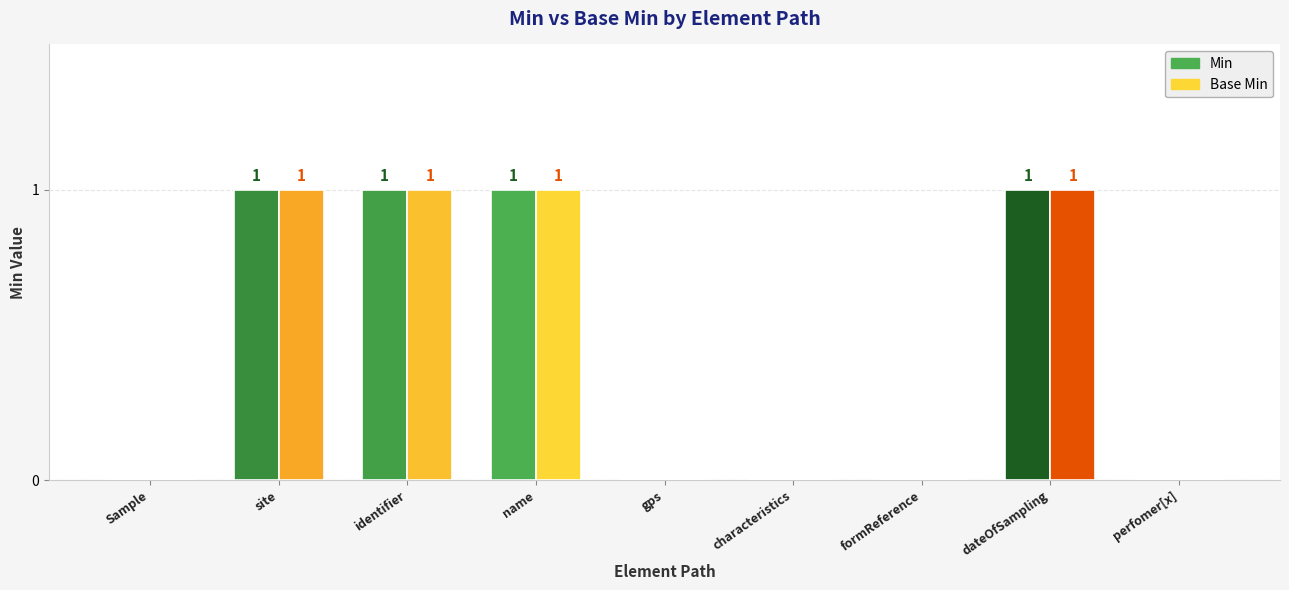

Is it true that Min equals 1 at dateOfSampling?

True